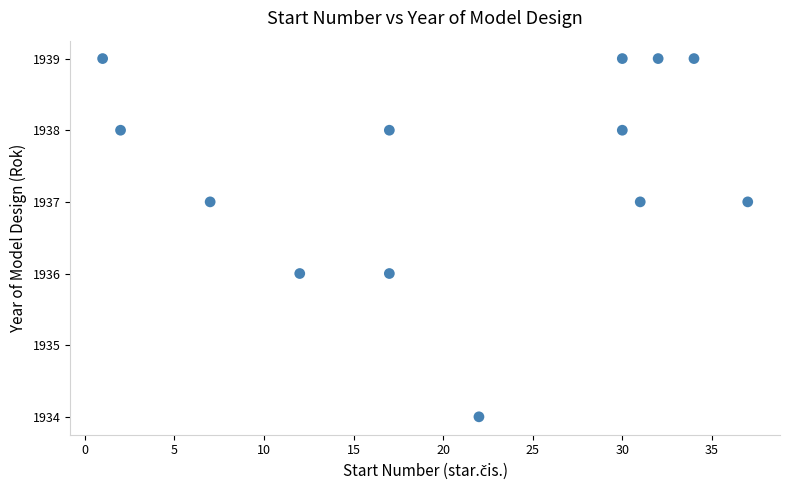

What is the range of Y values (max minus min)?

5